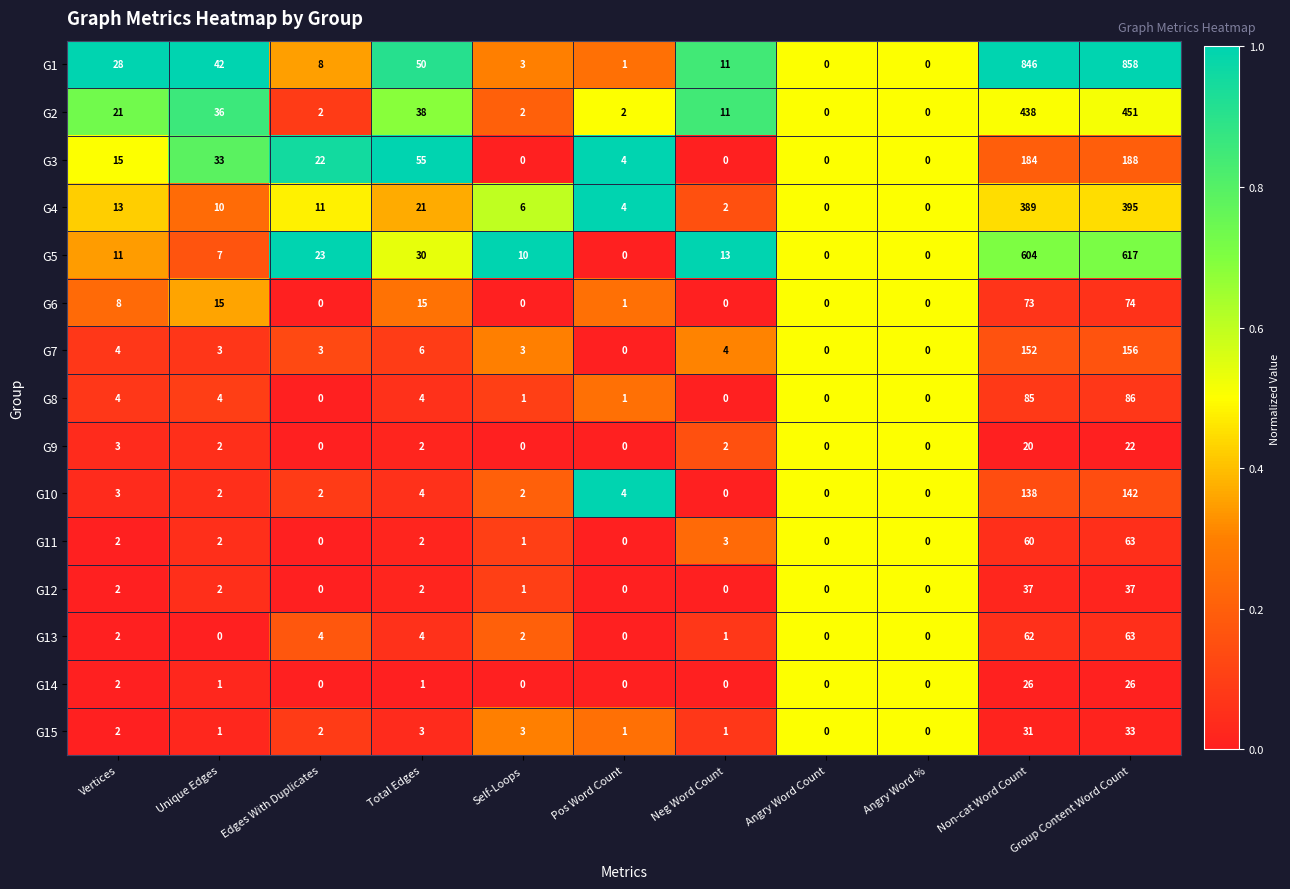

At which category is the sum across all series the highest?

Group Content Word Count